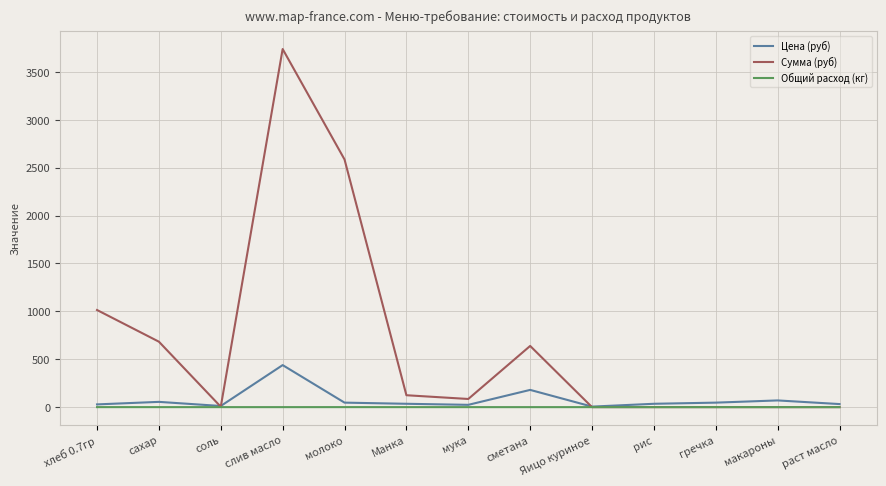

Which category has the highest value in the Цена (руб) series?

слив масло